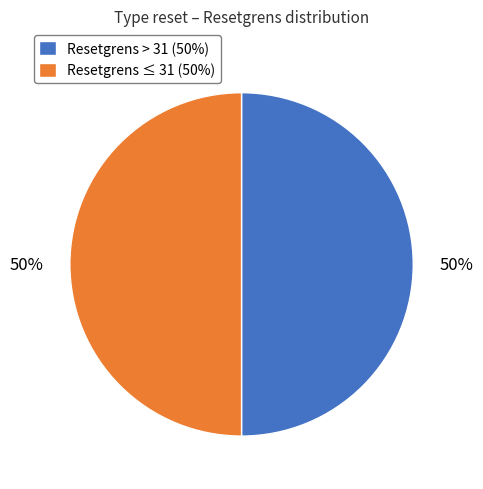

What is the ratio of the value at Resetgrens > 31 (50%) to the value at Resetgrens ≤ 31 (50%)?

1.0